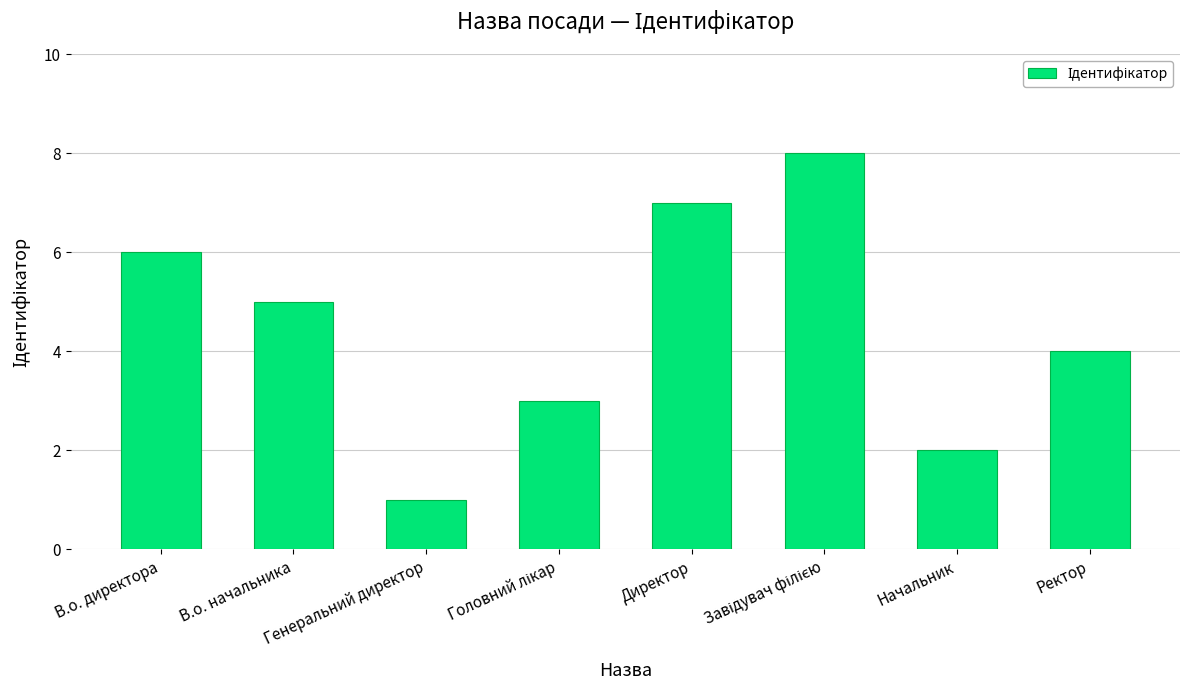

Read the value at Директор.

7